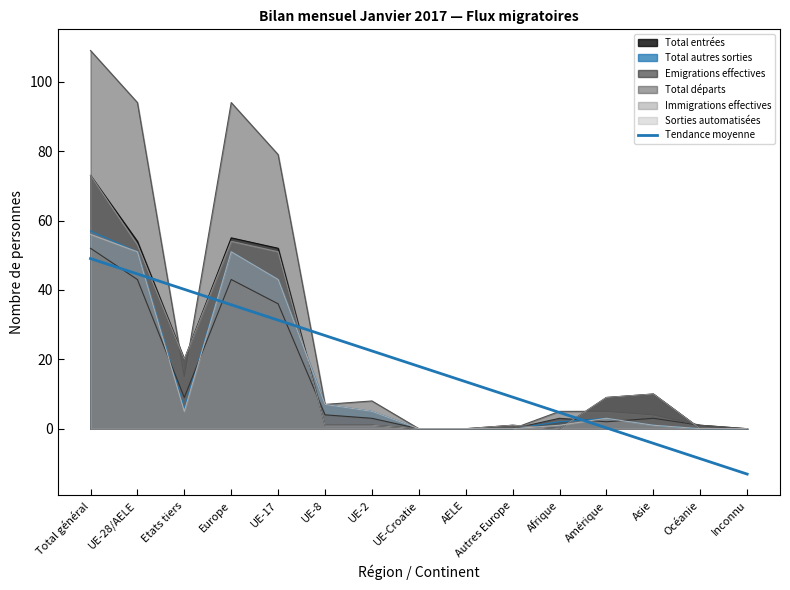

Which has a higher value, Amérique or Asie?

Amérique